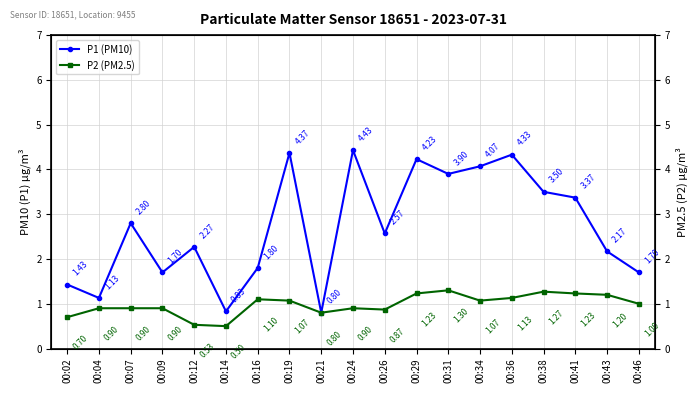

What is the value of the P2 (PM2.5) point at the 16th from the left?

1.3